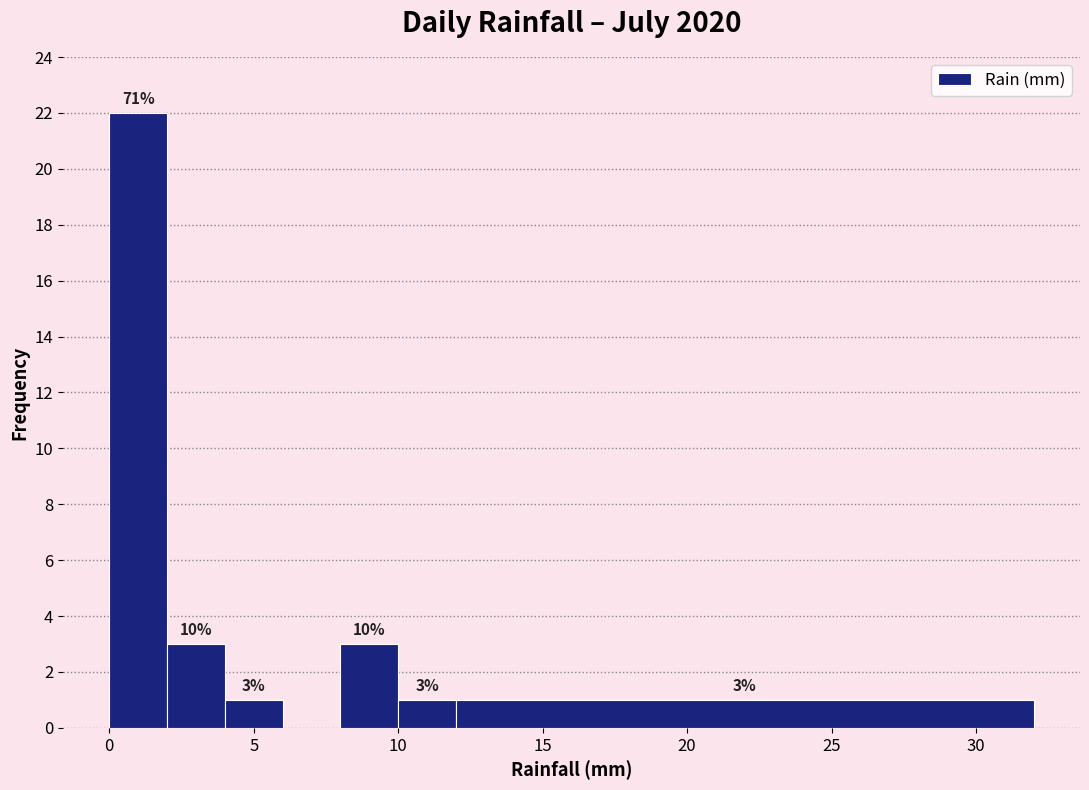

Over which range of the x-axis is the bar tallest?

0 to 2